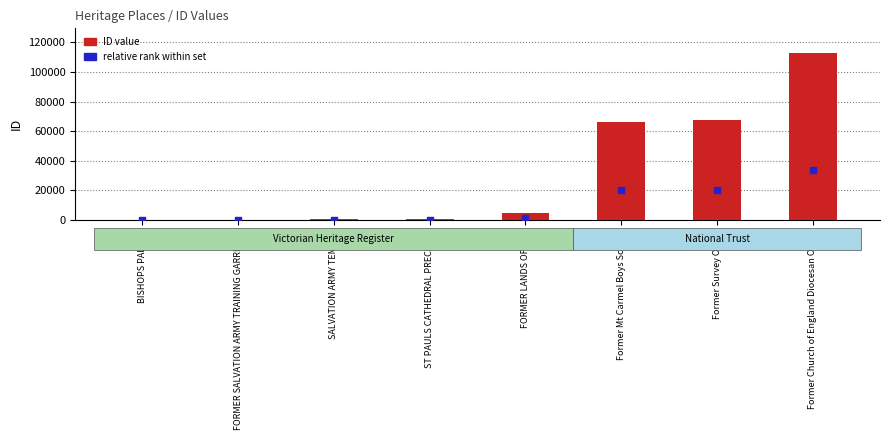

At how many categories does at least one series exceed 74095?

1